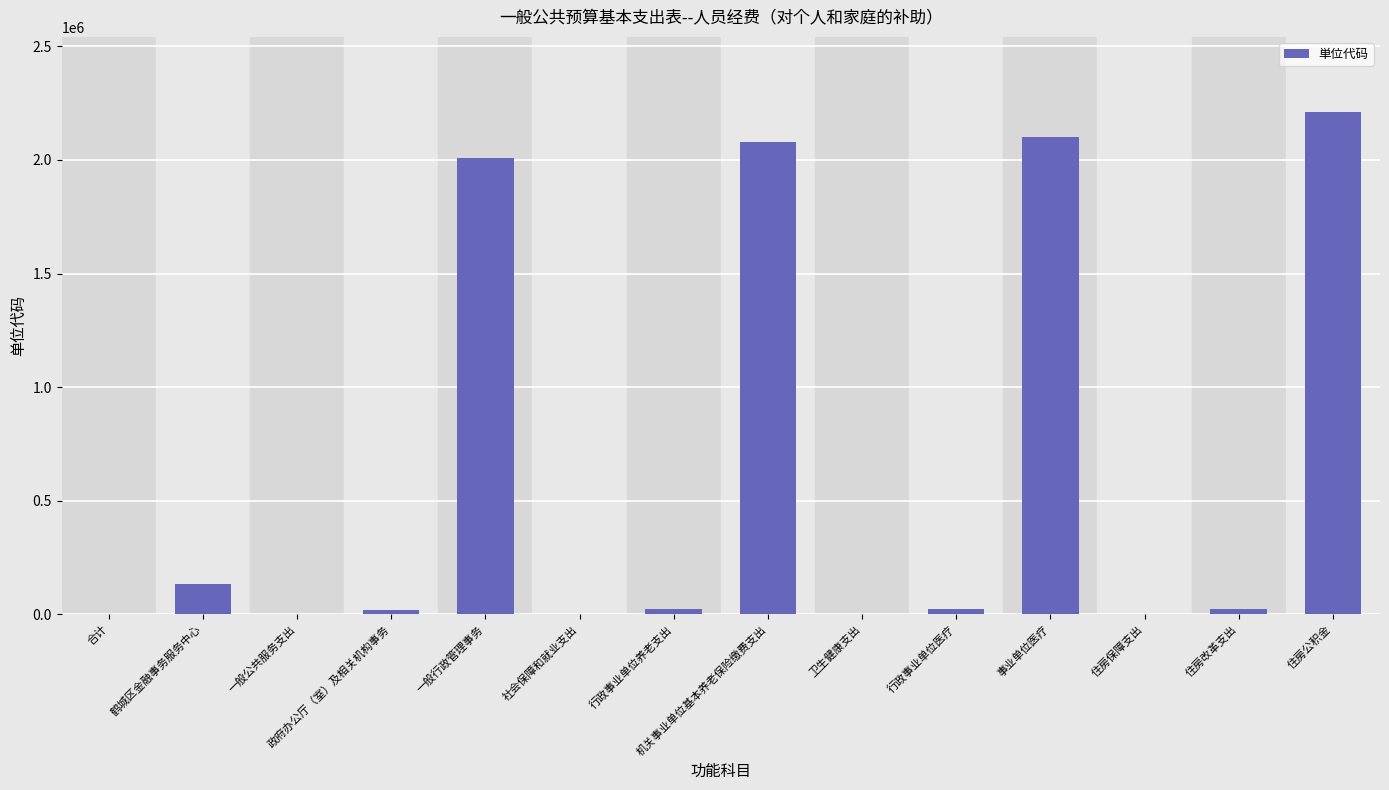

How many series are shown in this chart?

1